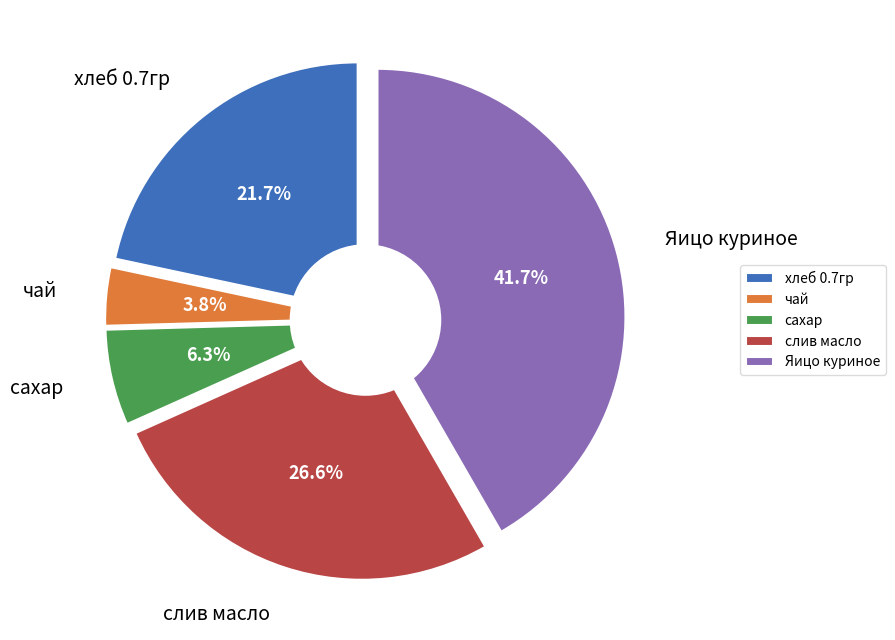

What is the smallest slice in the pie chart?

чай